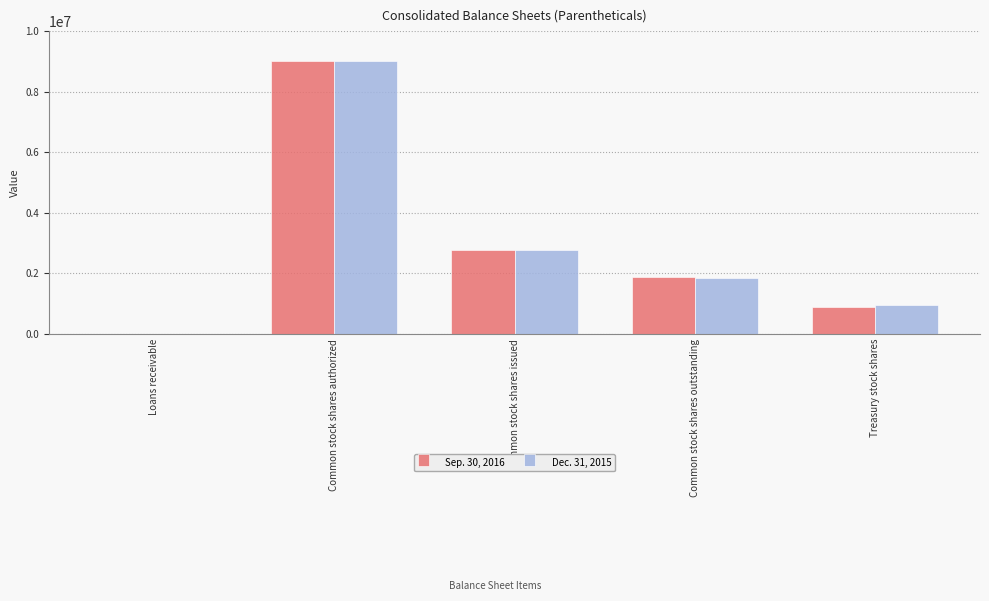

How many data points does each series have?

5